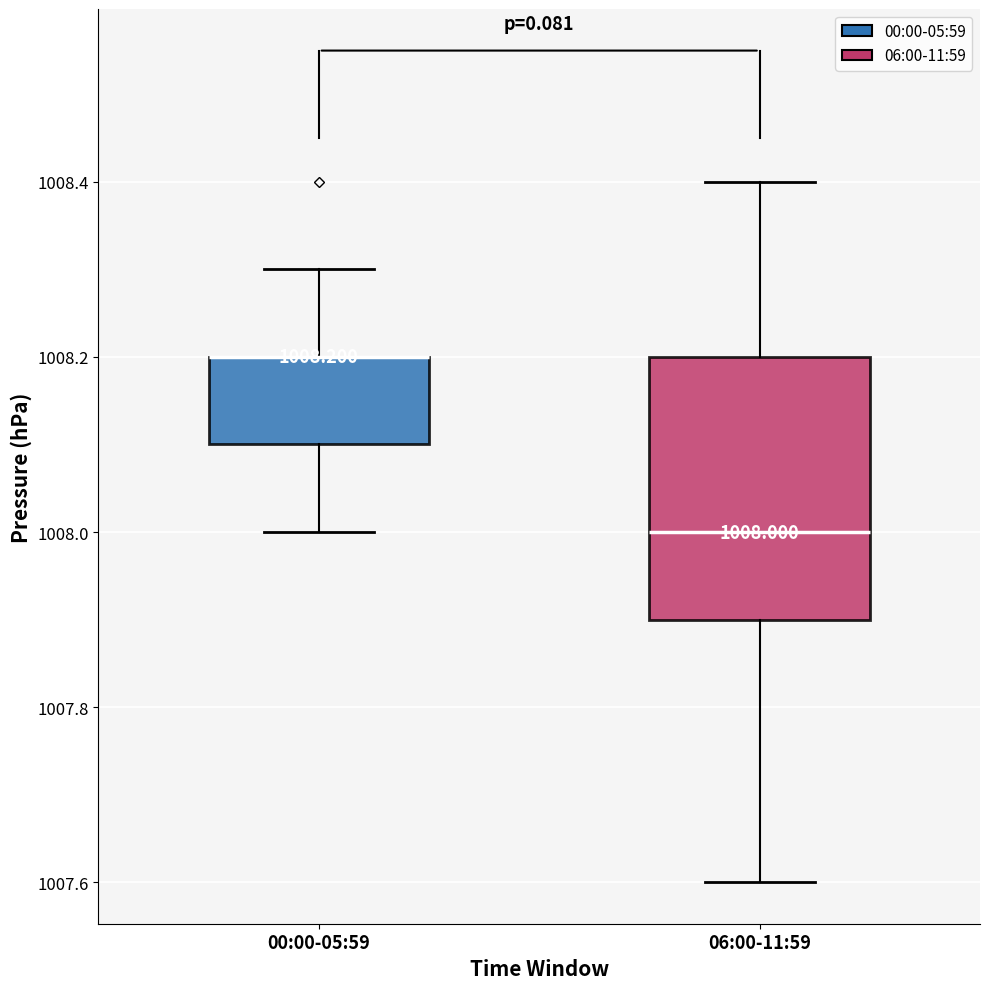

Which box is the tallest, from its lower edge to its upper edge?

06:00-11:59